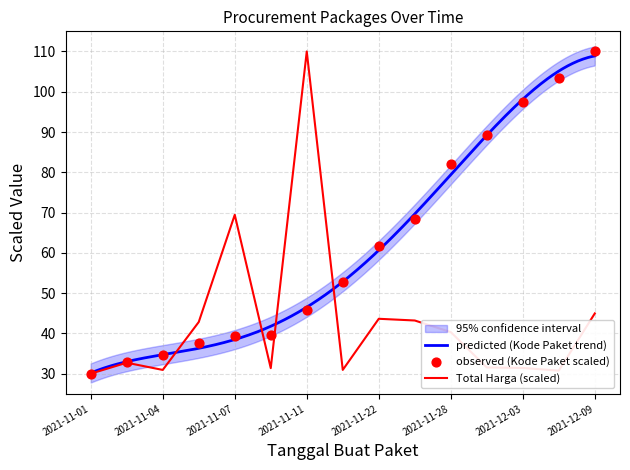

Which series has the largest Y range (max minus min)?

Total Harga (observed)